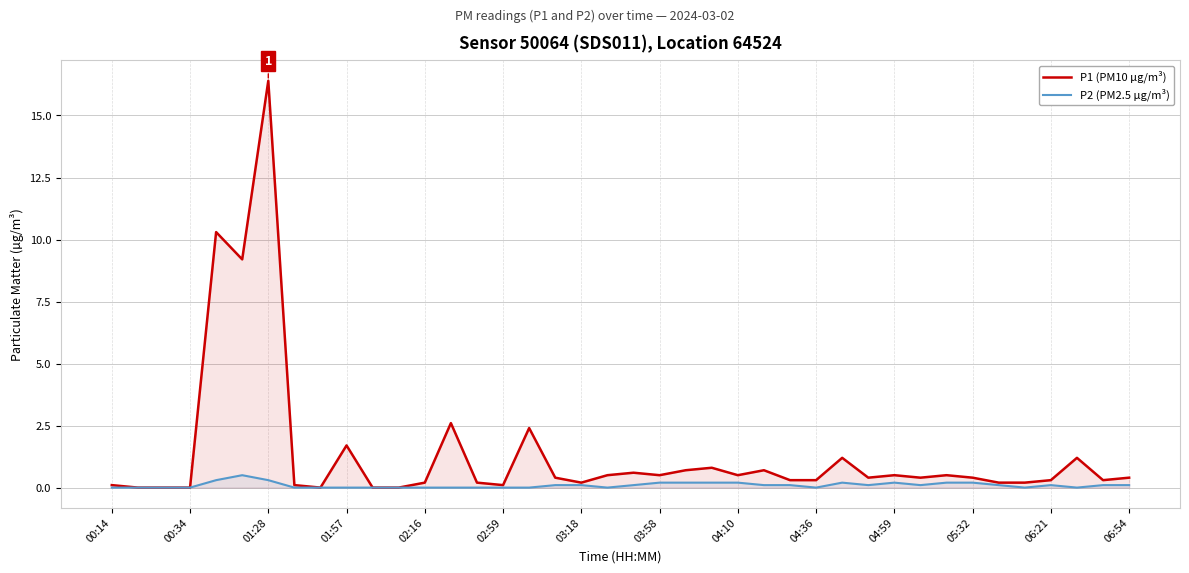

What is the maximum value shown in the chart?

16.4